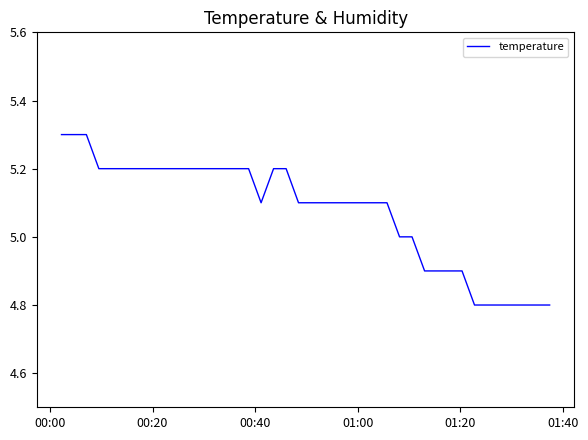

What is the smallest value displayed?

4.8